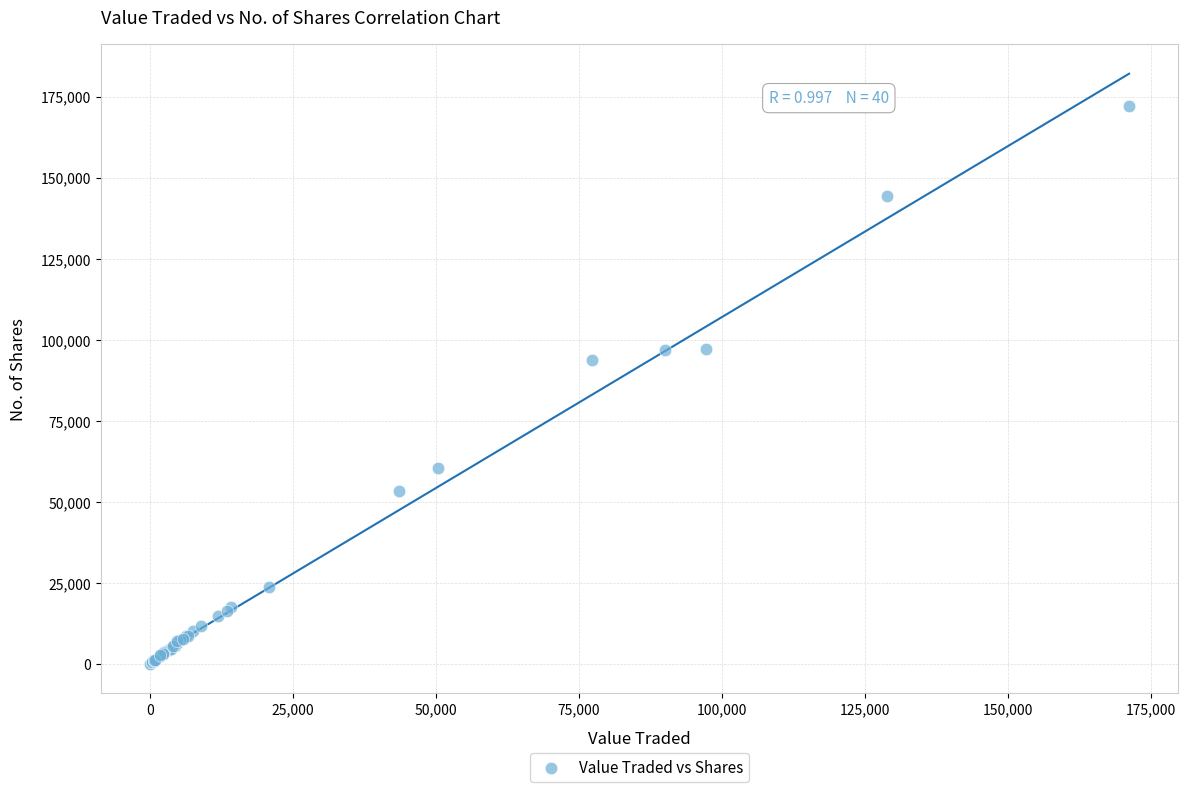

What Y value in the scatter plot is closest to 86129?

93755